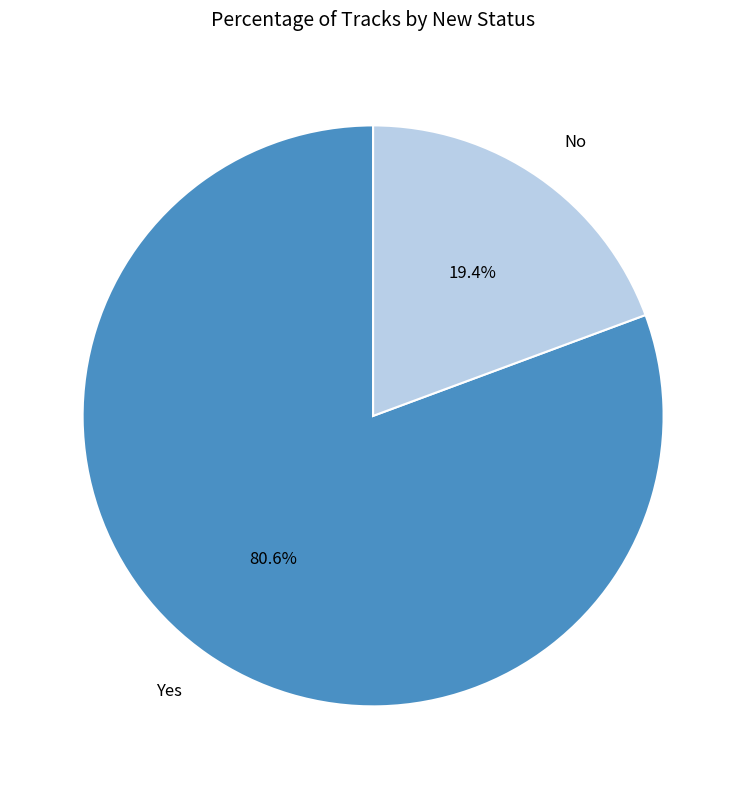

What percentage is the No slice, to the nearest percent?

19%